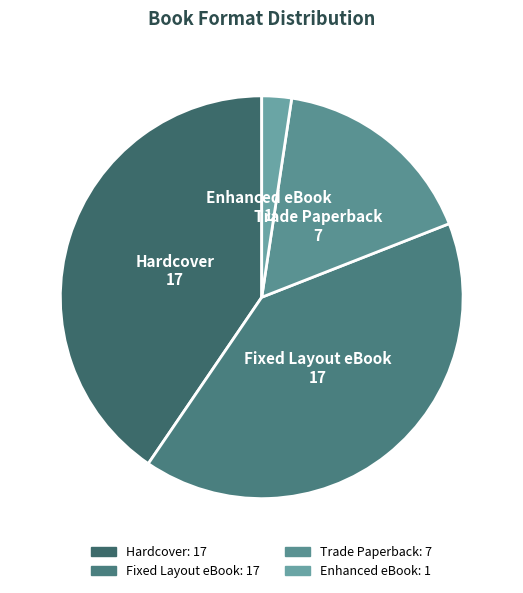

Does Trade Paperback account for over 50% of the chart?

No